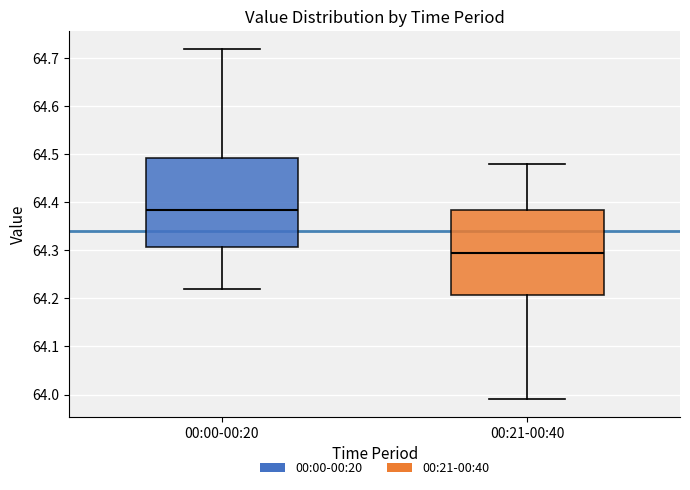

Reading left to right, read every box against the y-axis: the position of its median line, the range the box covers, and the ends of its whiskers. The values are not printed on the chart, so give them approximately, as read against the axis.

00:00-00:20: median 64.39, box 64.31 to 64.49, whiskers 64.22 to 64.72
00:21-00:40: median 64.30, box 64.21 to 64.39, whiskers 63.99 to 64.48